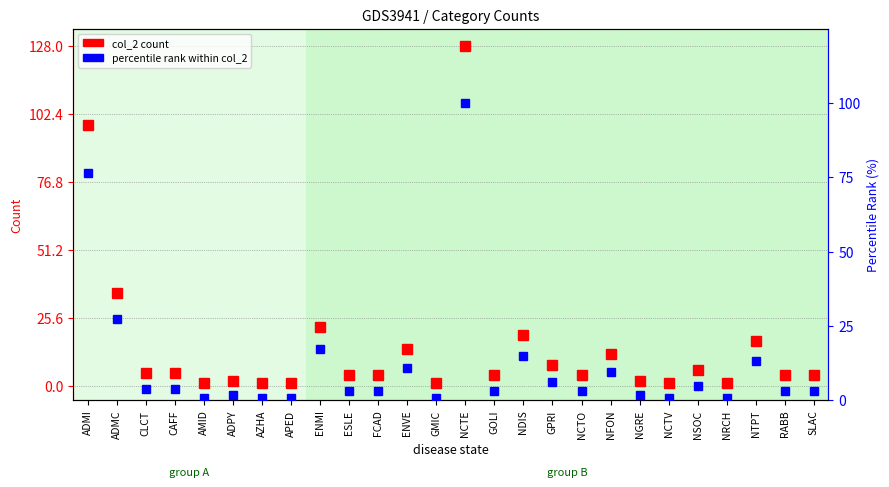

How many interior local valleys does the col_2 count series have?

6